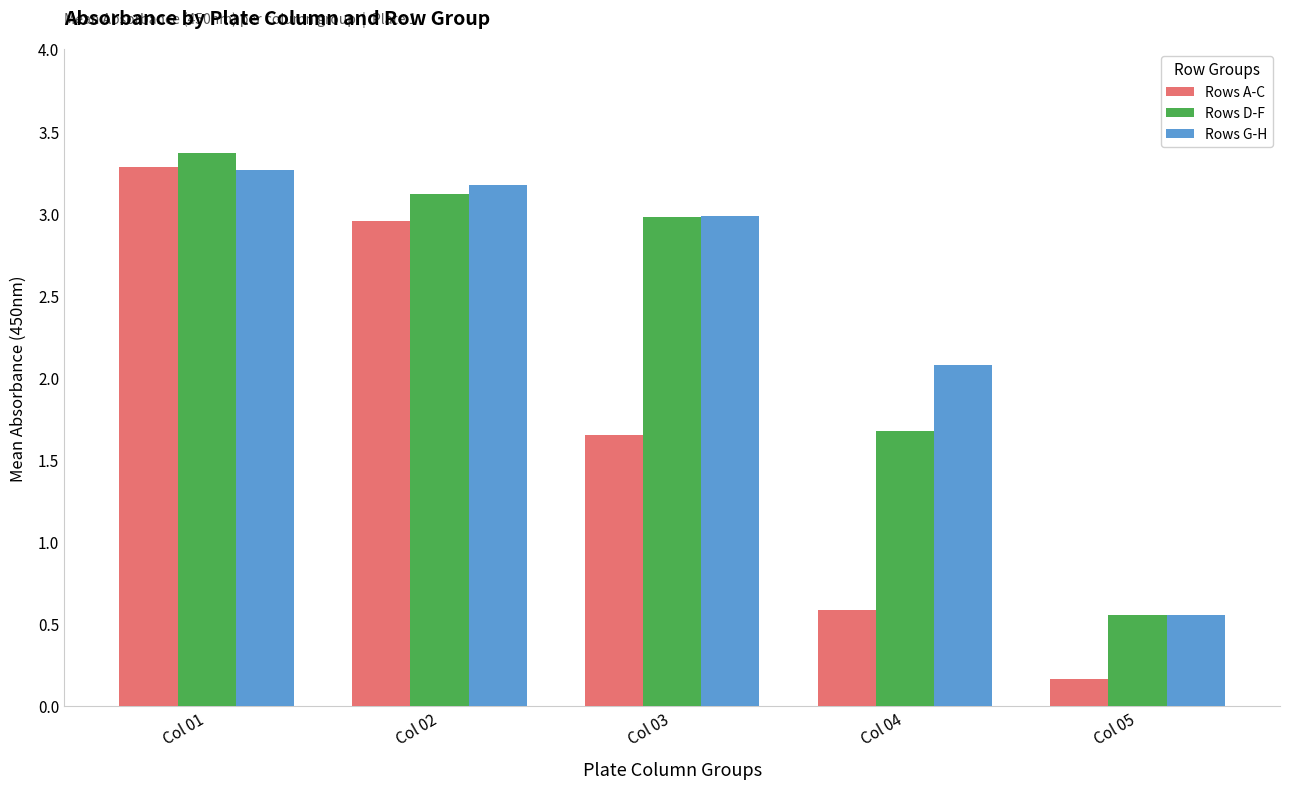

At which label does Rows D-F first exceed 2?

Col 01